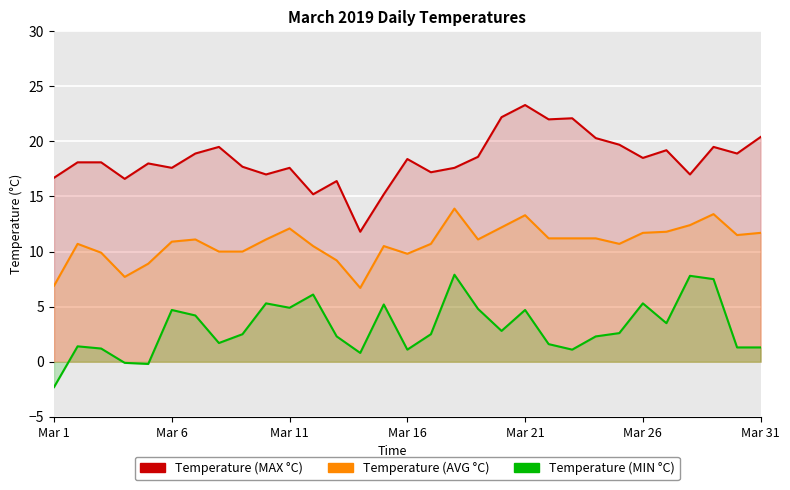

List the series in order of their peak value, highest first.

Temperature (MAX °C), Temperature (AVG °C), Temperature (MIN °C)